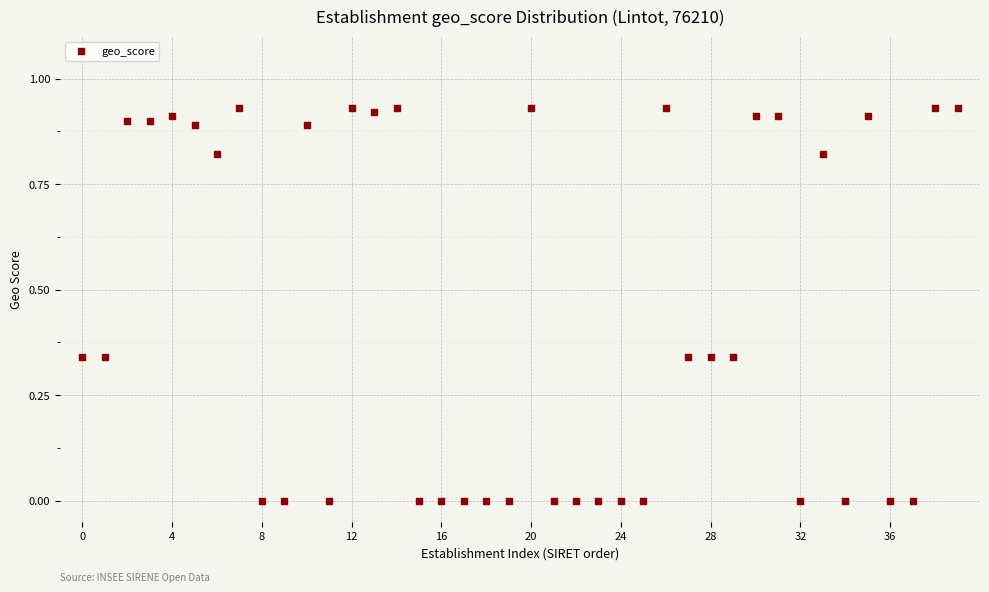

How many points are shown in the scatter plot?

40